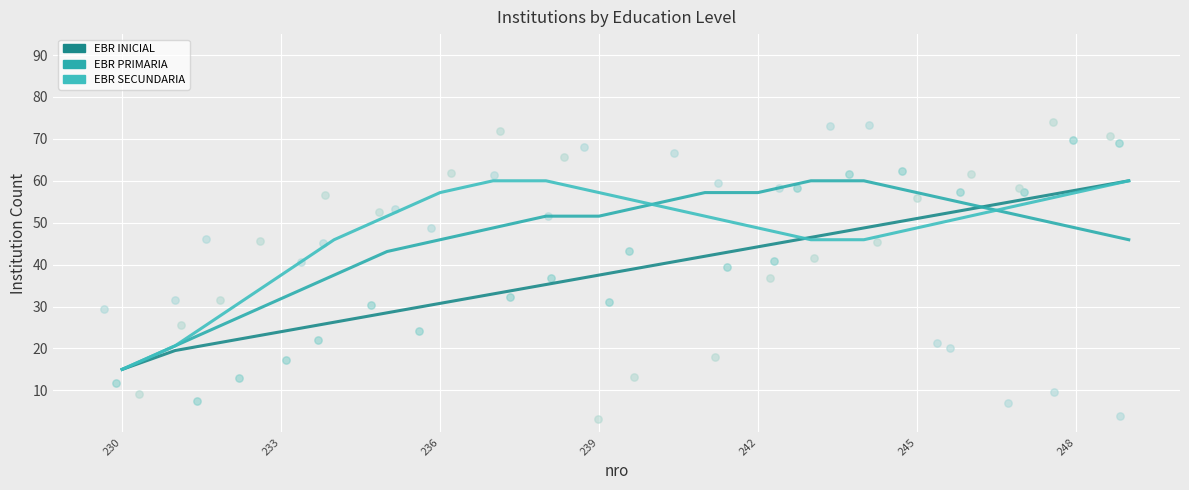

Which series has the widest spread of Y values?

EBR SECUNDARIA (points)